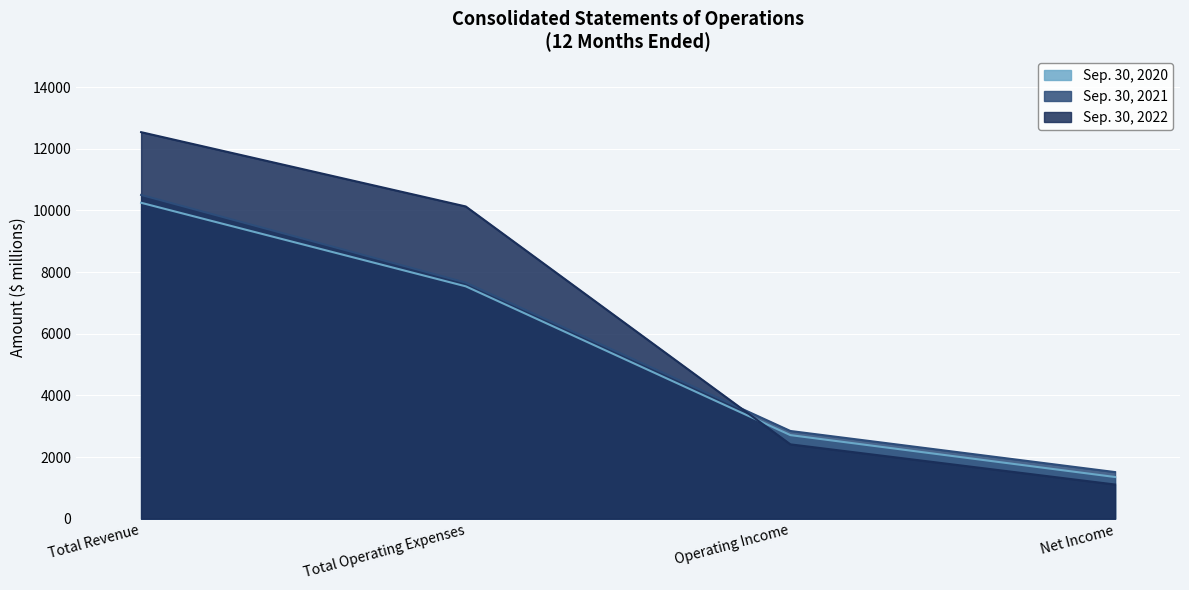

Reading left to right, what are all the values shown in this chart?

Sep. 30, 2020: 10249	7538	2711	1352
Sep. 30, 2021: 10503	7658	2845	1512
Sep. 30, 2022: 12540	10129	2411	1108